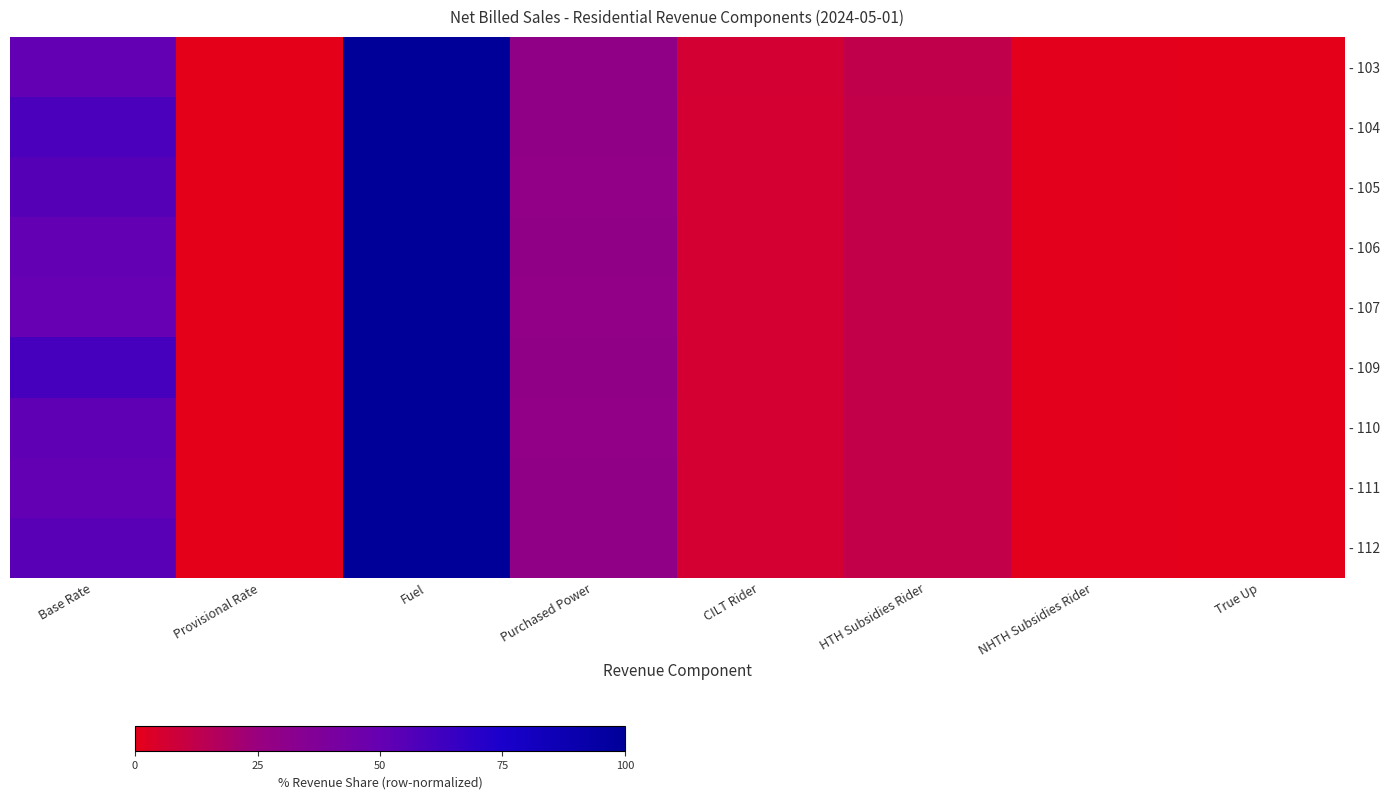

Rank the series by their maximum value, from highest to lowest.

- 103, - 104, - 105, - 106, - 107, - 109, - 110, - 111, - 112